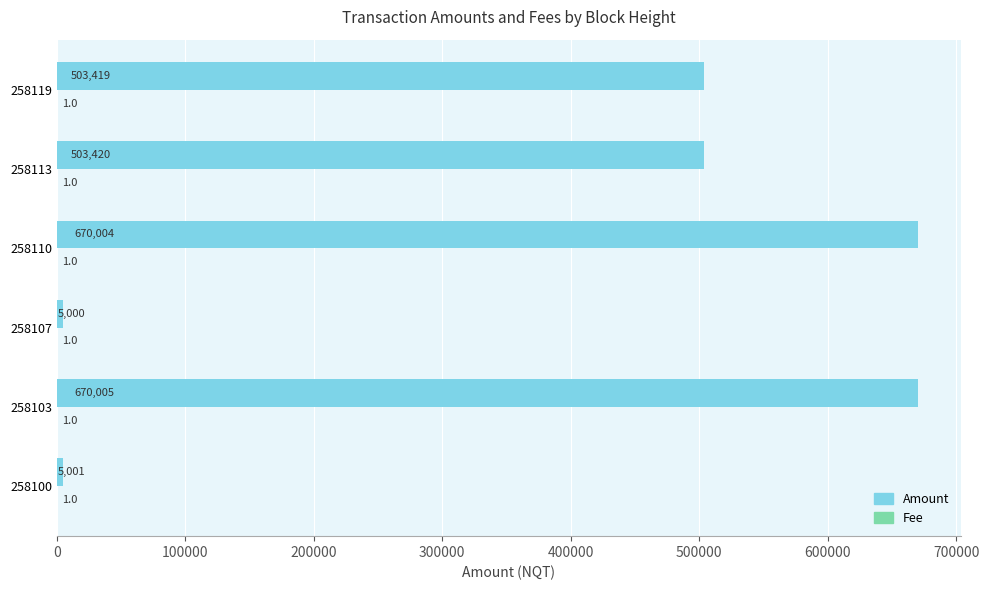

Which series has the largest total across all categories?

Amount